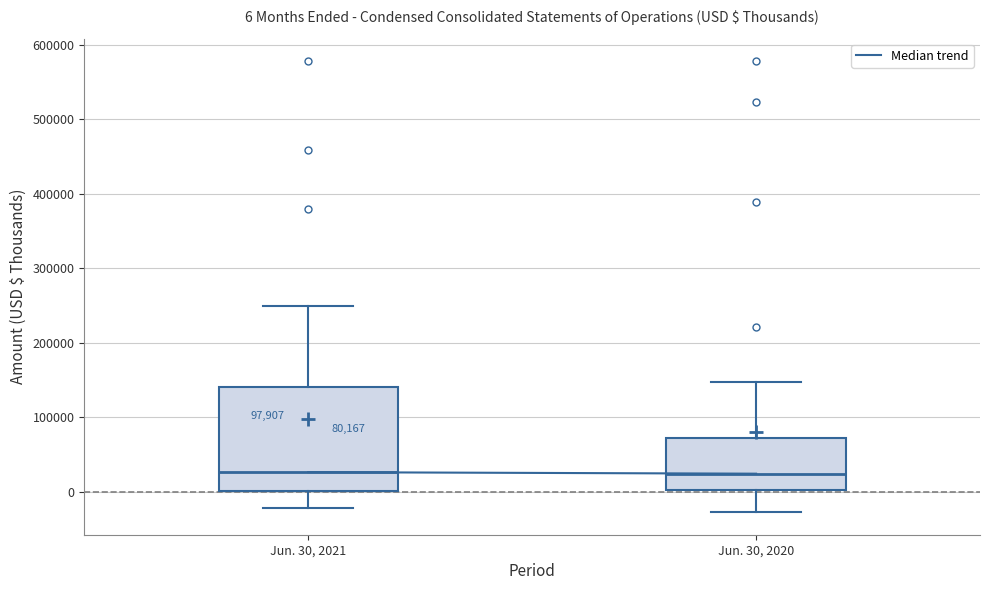

Which box is the tallest, from its lower edge to its upper edge?

Jun. 30, 2021